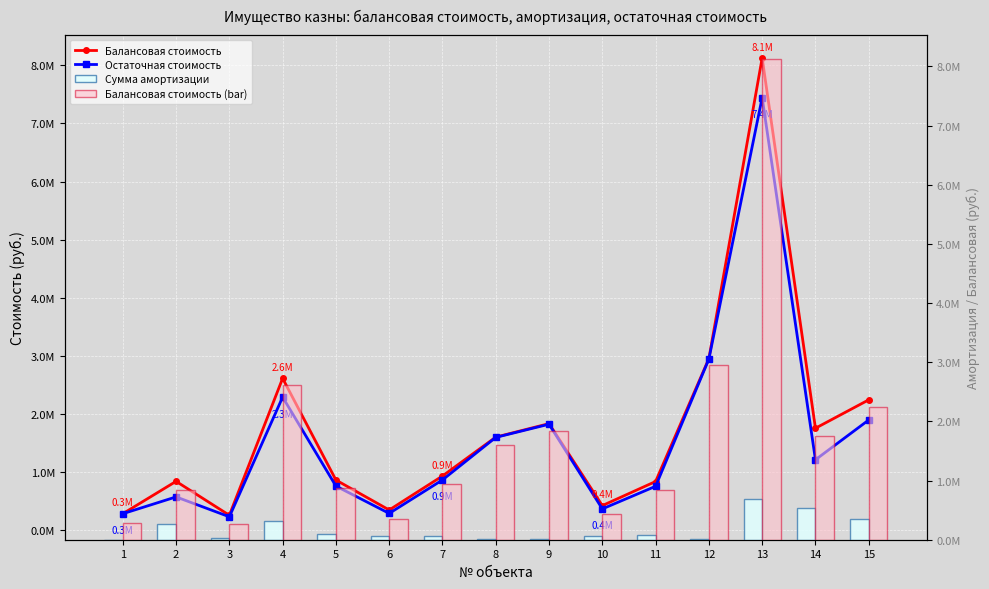

What is the spread (max minus min) of values at 3?

235263.8